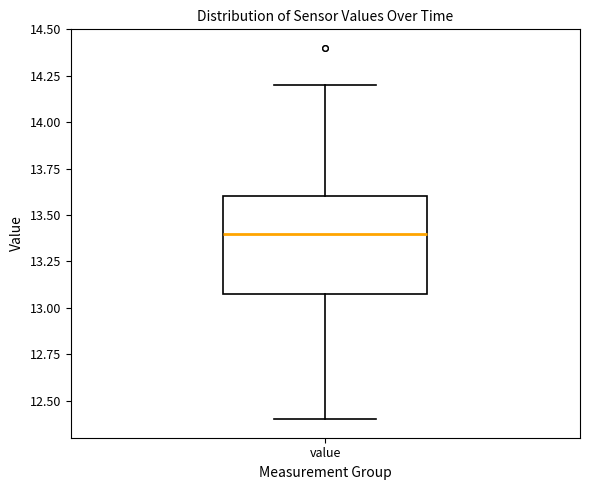

Where is the upper edge of the box for value on the y-axis? The values are not printed on the chart, so give them approximately, as read against the axis.

13.6